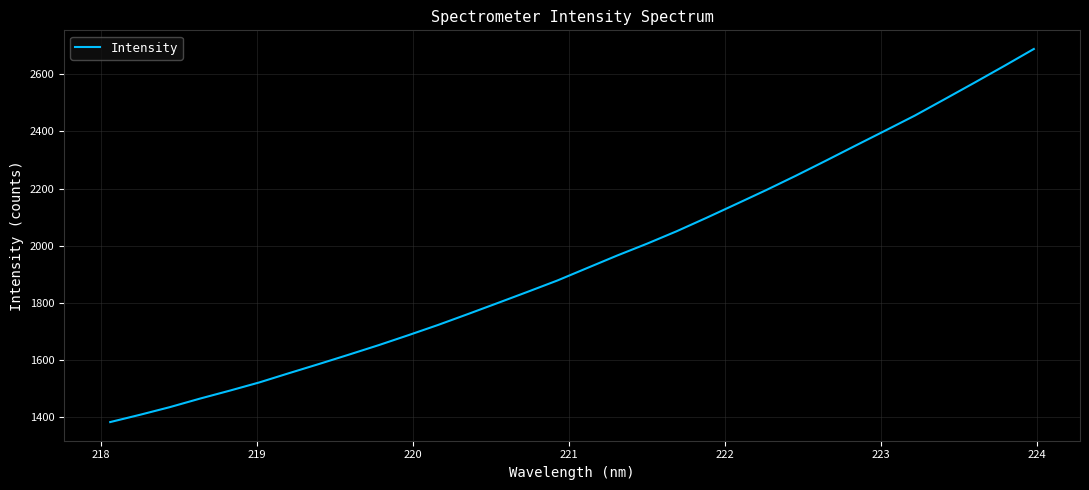

What is the difference between the maximum and minimum values?

1305.3